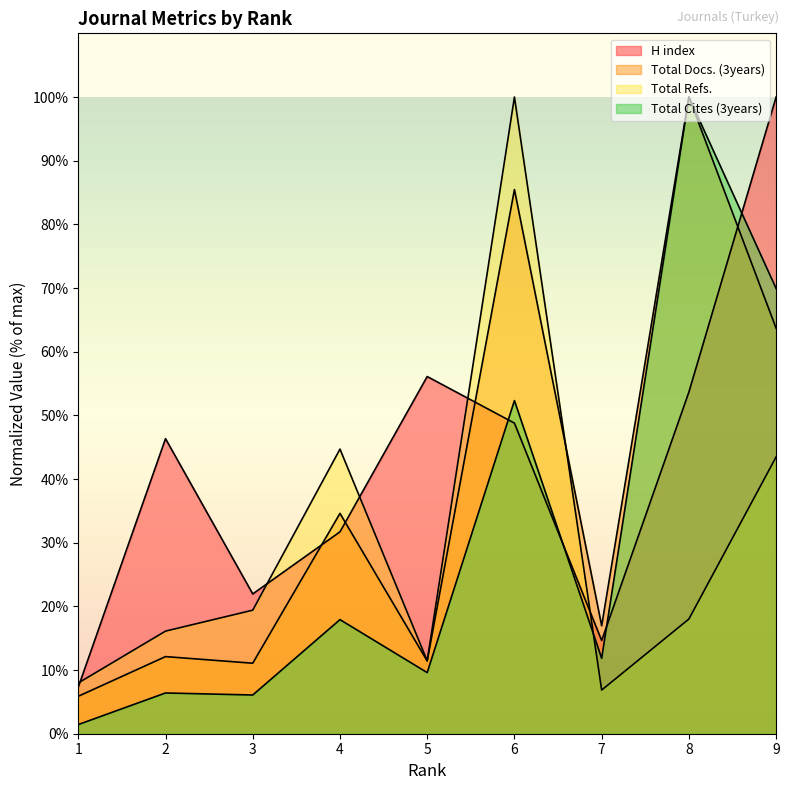

How many data points in Total Refs. are less than 18?

4